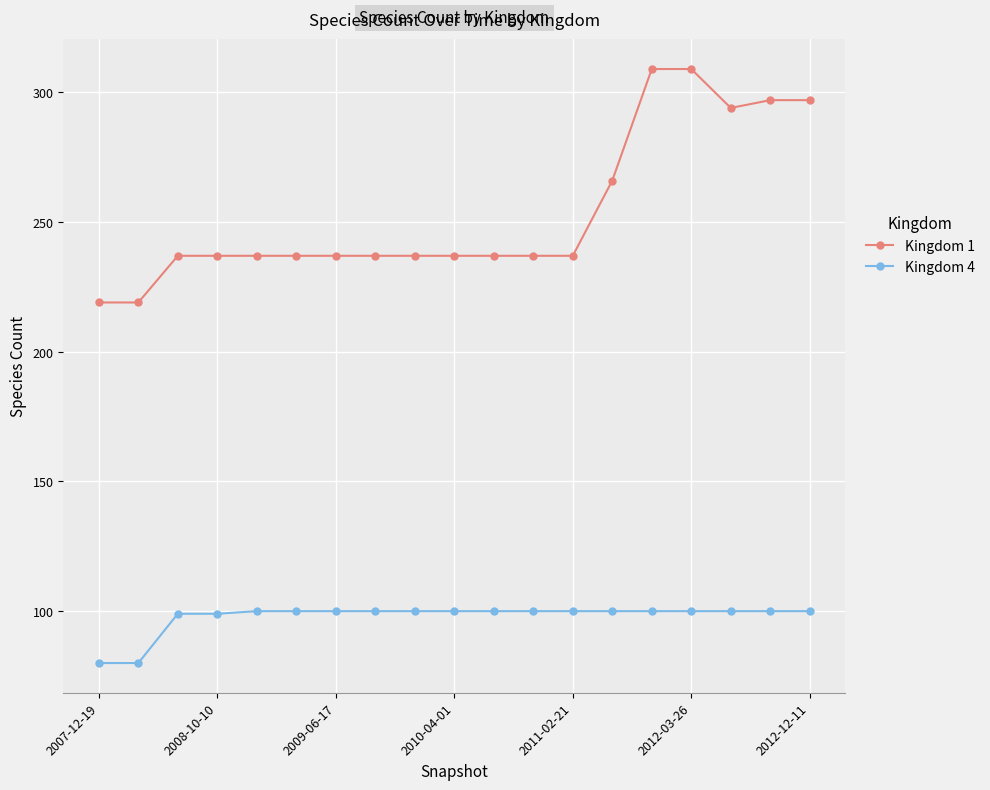

Does the chart display data point markers on the line(s)?

Yes